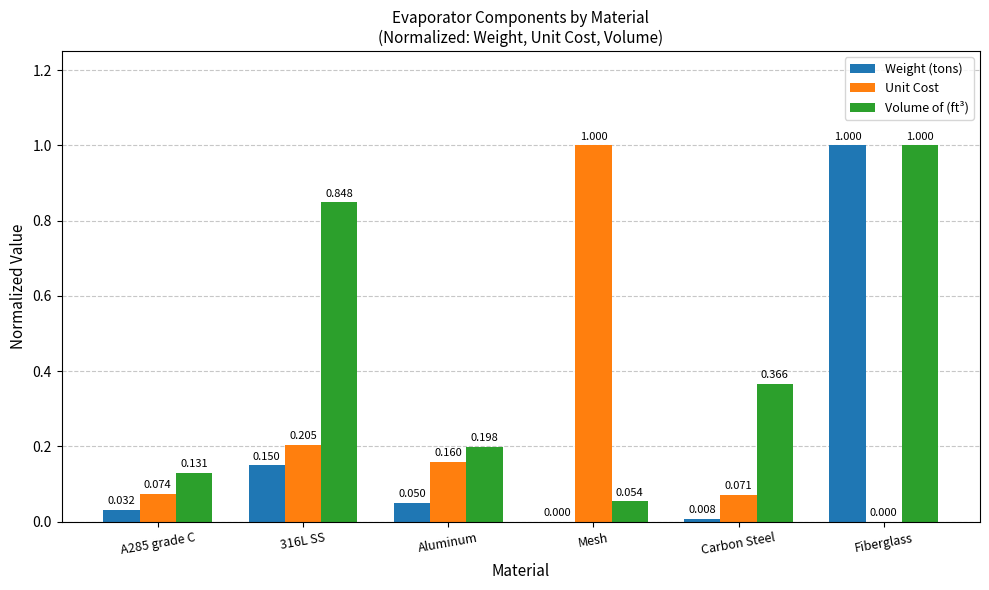

How many groups of bars are there?

6